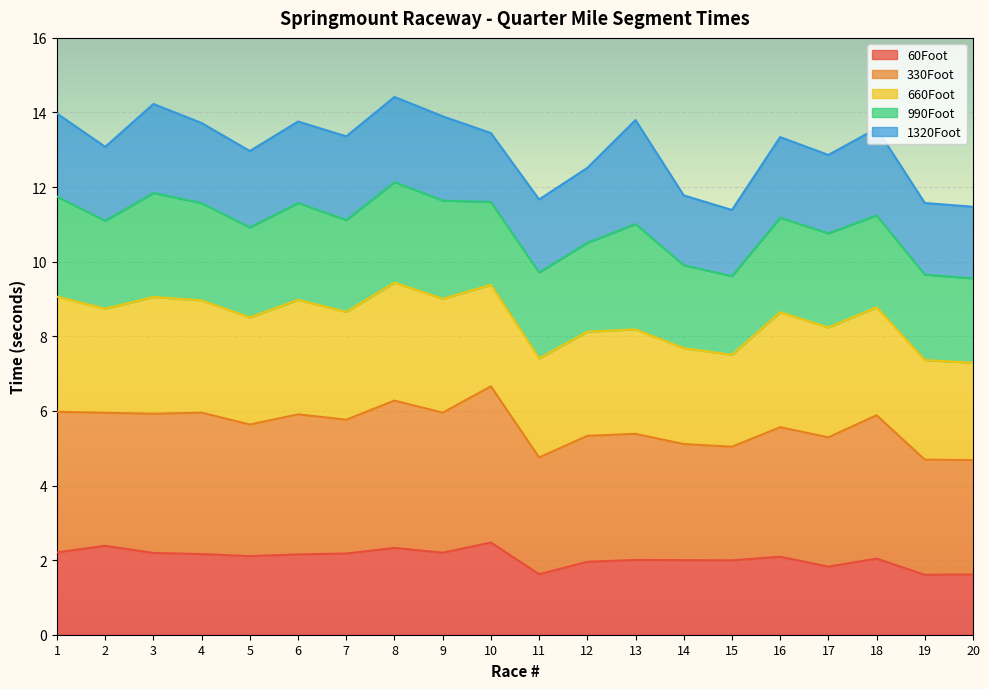

Read the 1320Foot value at 2.

13.1